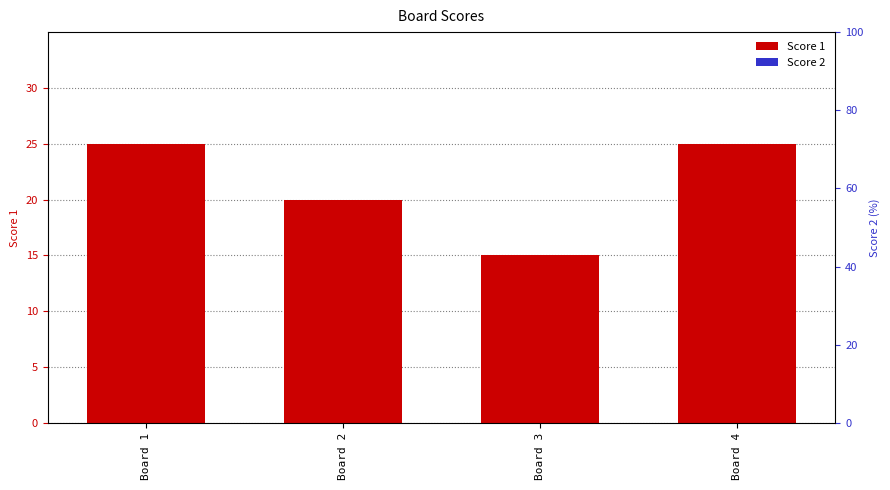

At which label does Score 2 reach its peak?

Board 1